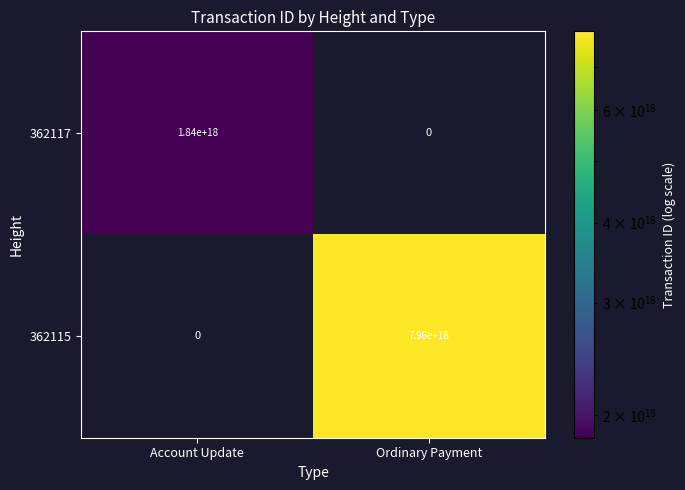

List the series in order of their overall mean, lowest first.

362117, 362115